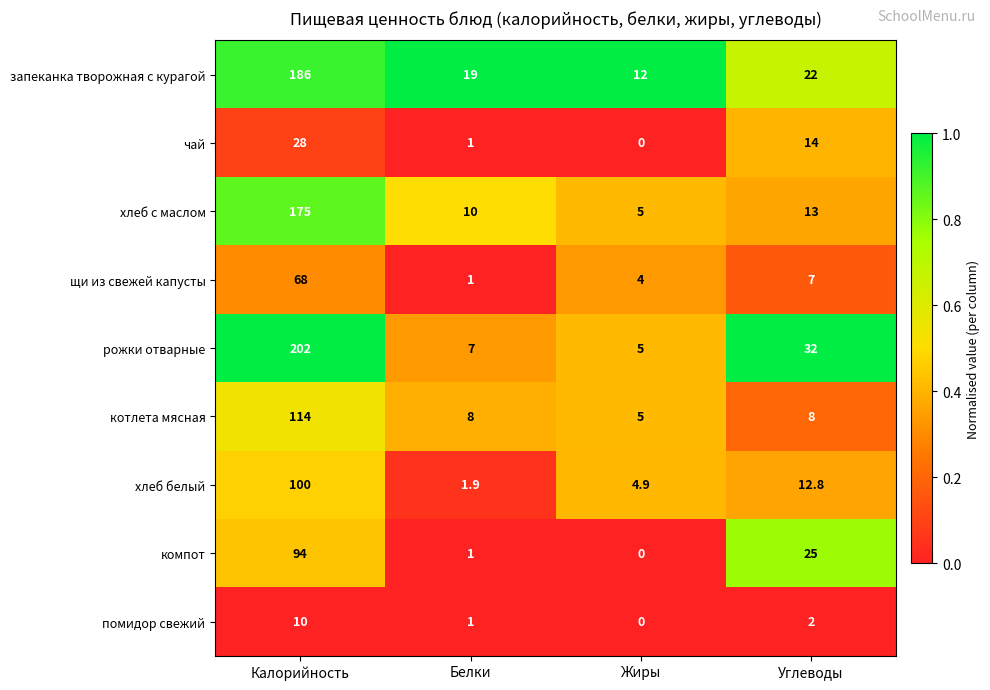

What is the spread (max minus min) of values at Белки?

18.0